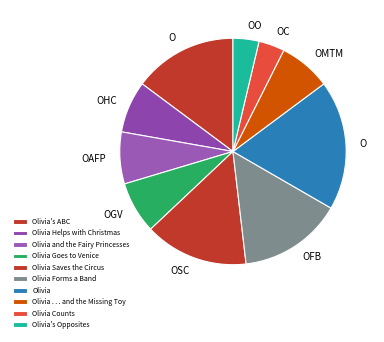

How many slices are in this pie chart?

10